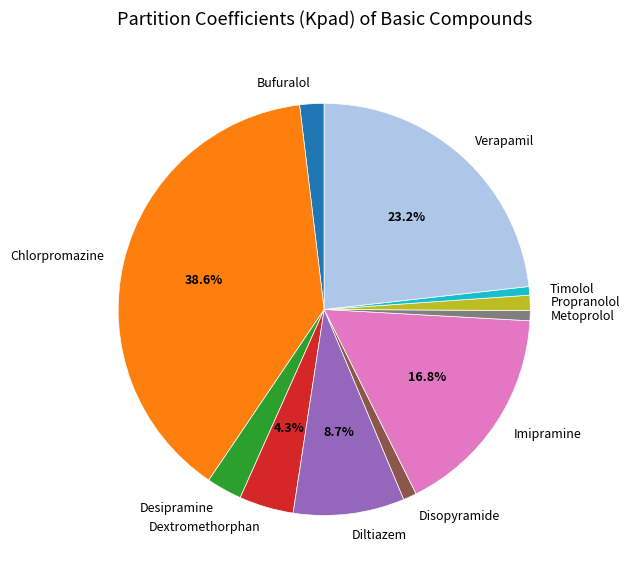

To the nearest percent, what is the average slice percentage?

9%